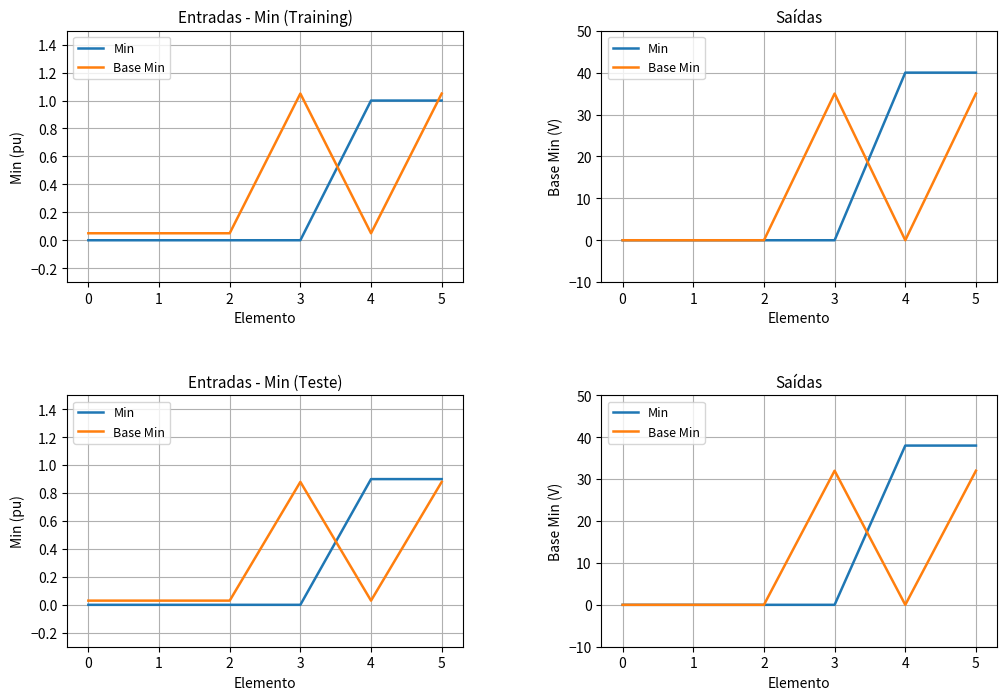

Which series ends up on top after the final intersection of Min and Base Min?

Min